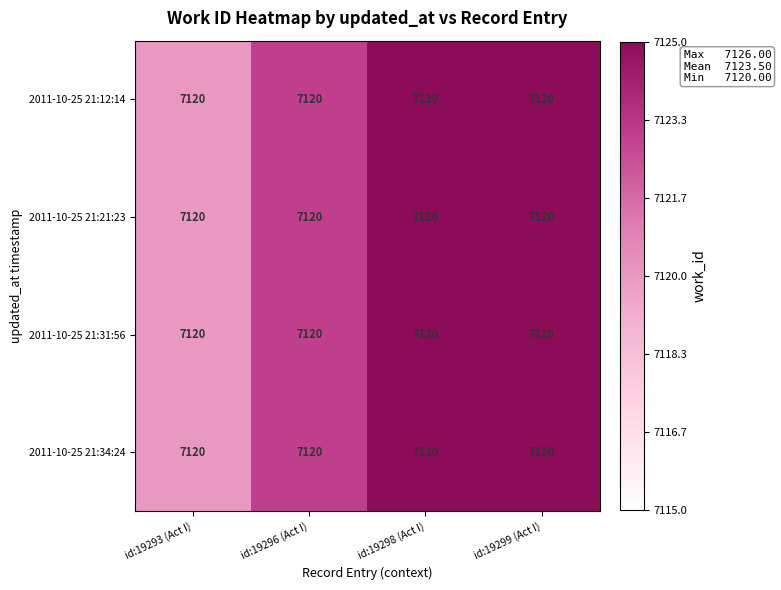

Reading left to right, what are all the values shown in this chart?

2011-10-25 21:12:14: id:19293 (Act I)=7120.0	id:19296 (Act I)=7120.0	id:19298 (Act I)=7120.0	id:19299 (Act I)=7120.0
2011-10-25 21:21:23: id:19293 (Act I)=7120.0	id:19296 (Act I)=7120.0	id:19298 (Act I)=7120.0	id:19299 (Act I)=7120.0
2011-10-25 21:31:56: id:19293 (Act I)=7120.0	id:19296 (Act I)=7120.0	id:19298 (Act I)=7120.0	id:19299 (Act I)=7120.0
2011-10-25 21:34:24: id:19293 (Act I)=7120.0	id:19296 (Act I)=7120.0	id:19298 (Act I)=7120.0	id:19299 (Act I)=7120.0